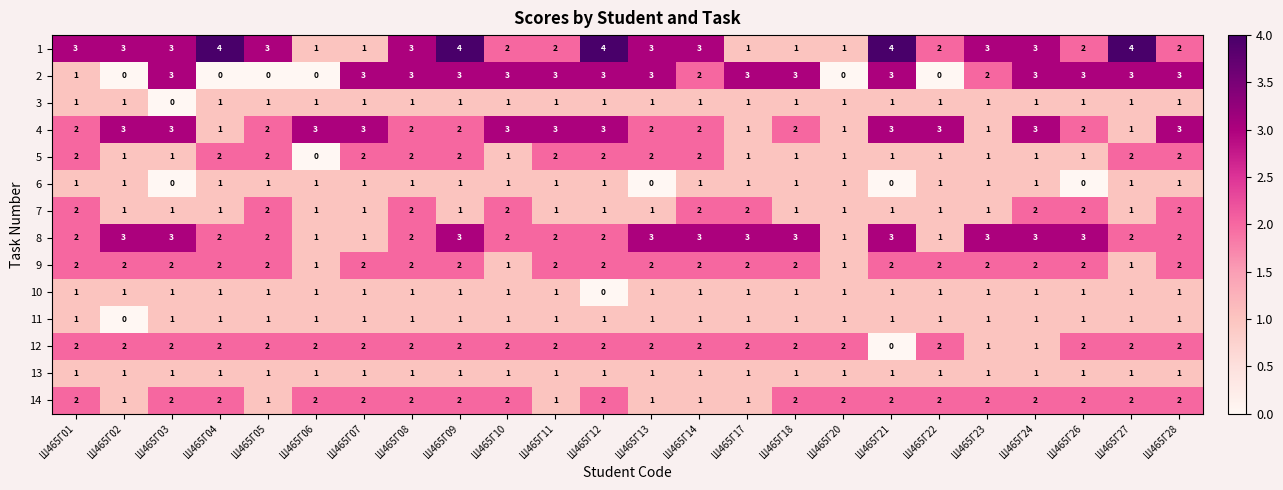

The value of 11 at Ш465Г09 is 1. True or false?

True